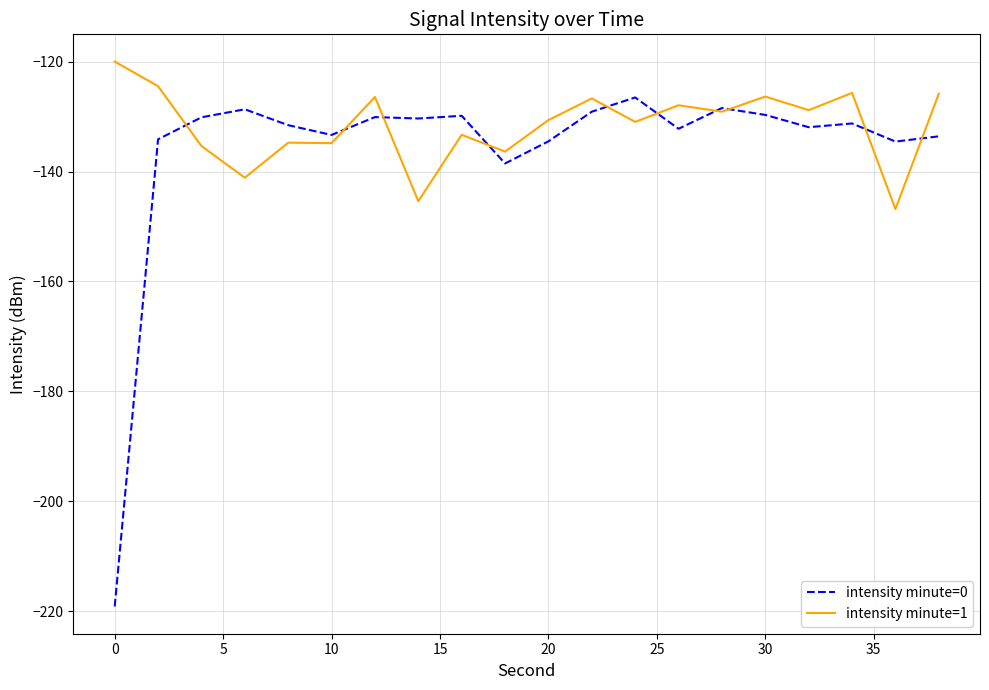

Which series ends up on top after the final intersection of intensity minute=0 and intensity minute=1?

intensity minute=1